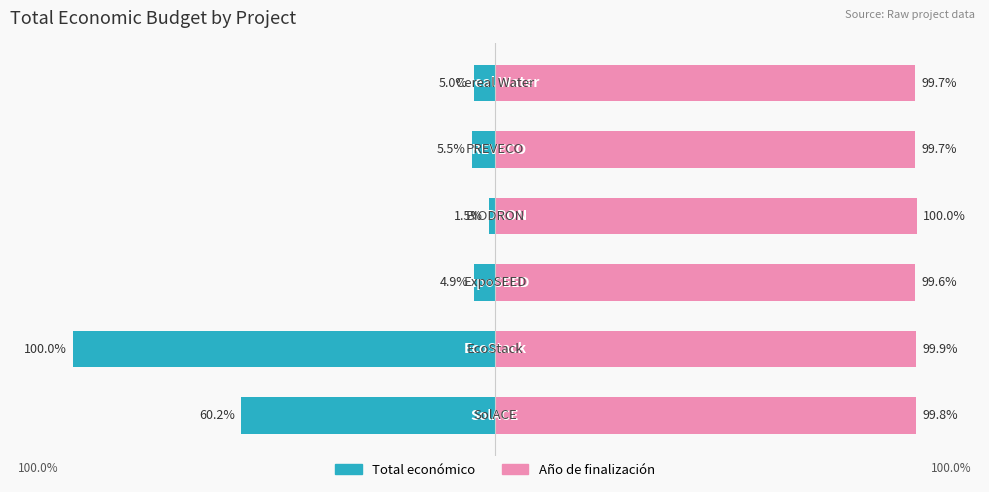

What is the minimum value shown in the chart?

-100.0